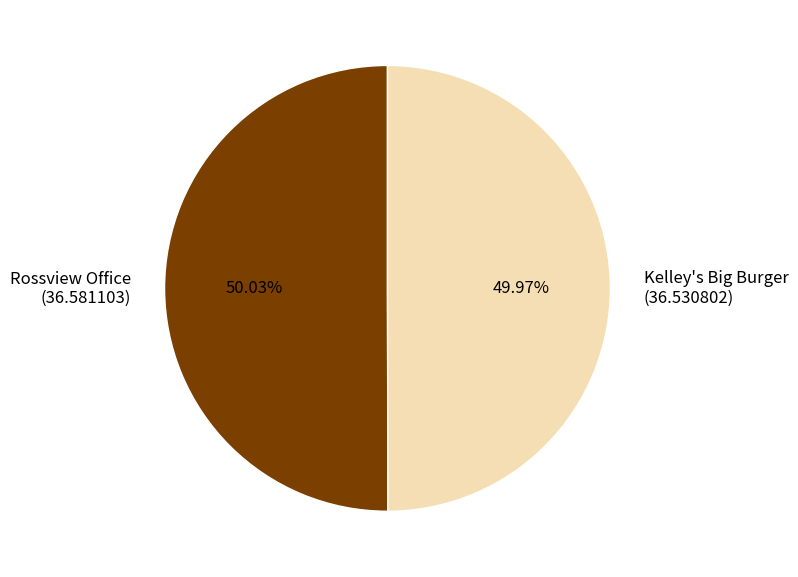

The Rossview Office slice represents 50% of the pie. True or false?

True